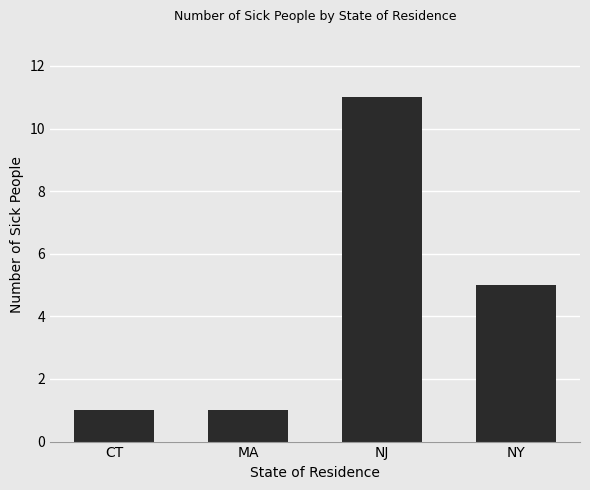

The chart shows a value of 11 at NJ. True or false?

True